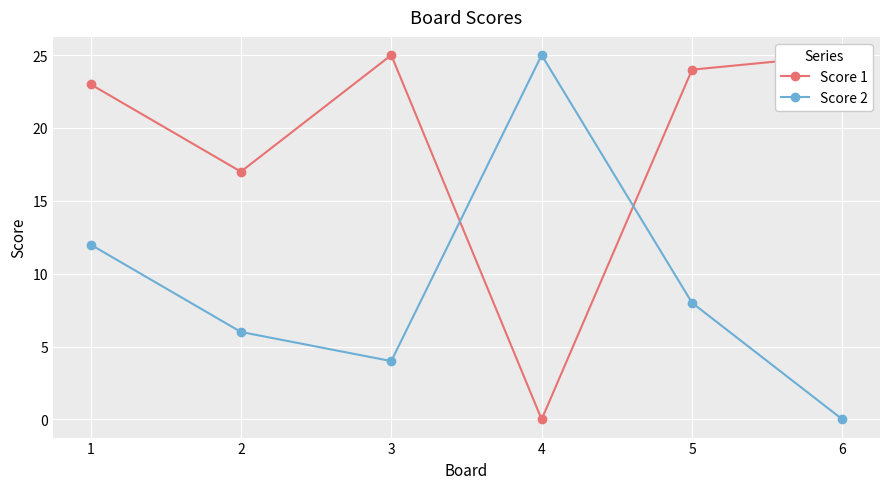

Is it true that Score 1 equals 44 at 3?

False